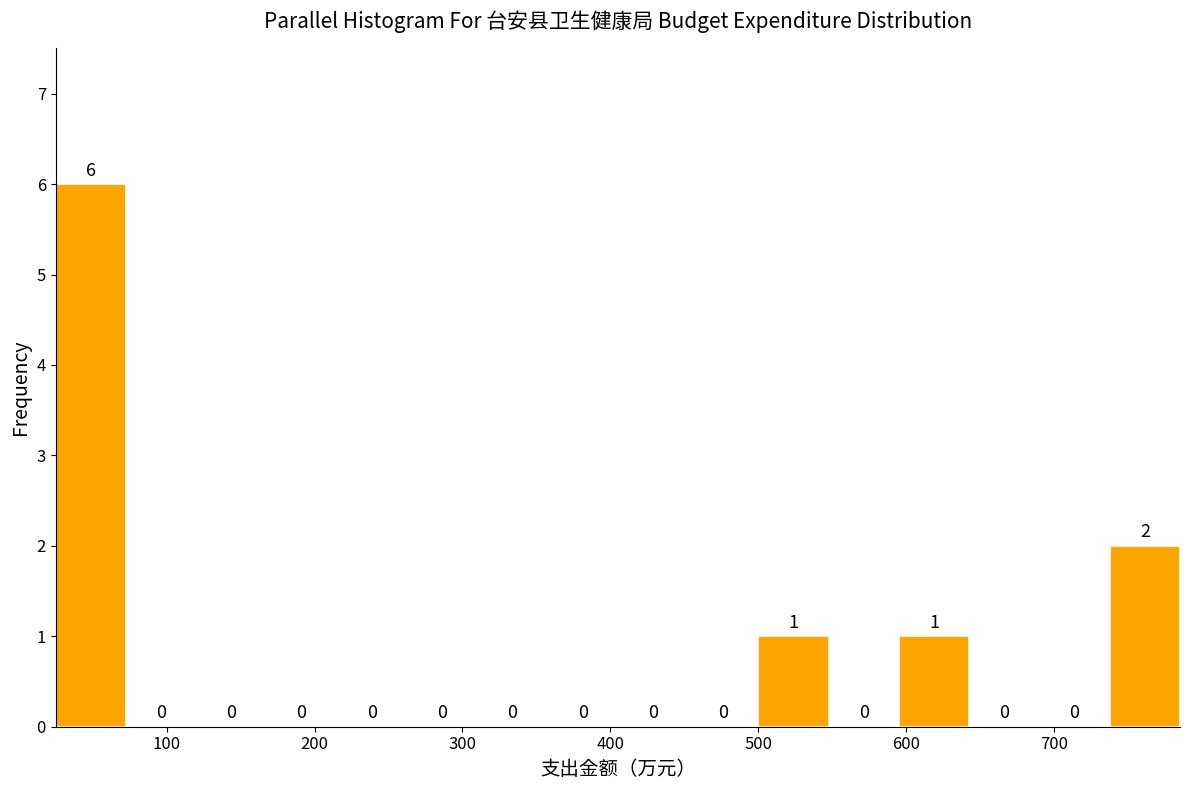

Over which range of the x-axis is the bar tallest?

30 to 70